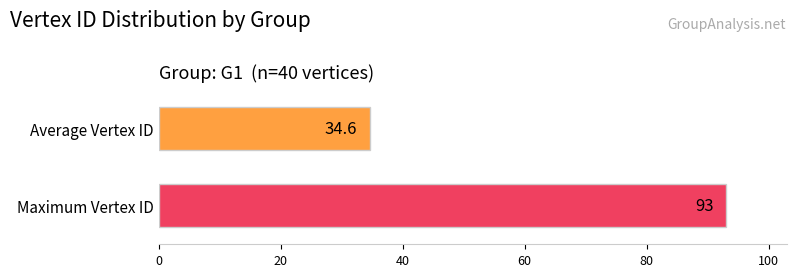

What is the smallest value displayed?

34.6